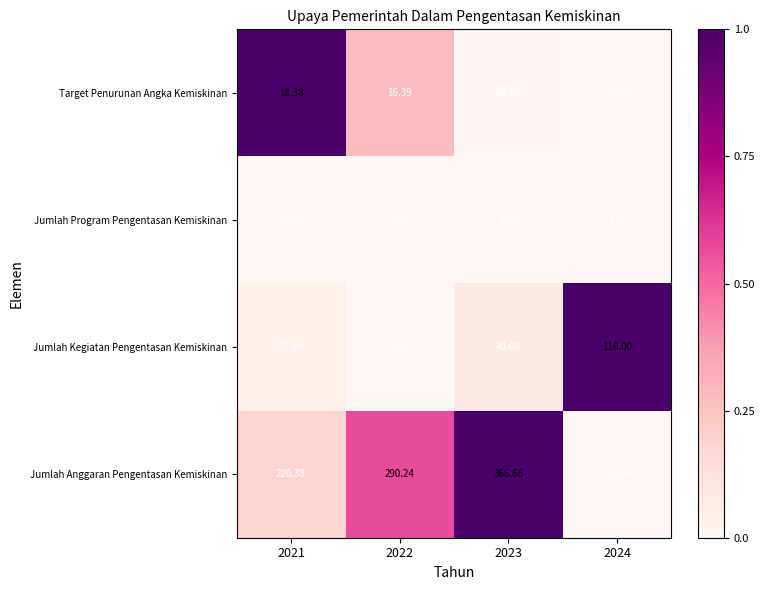

Which series has the largest total across all categories?

Jumlah Anggaran Pengentasan Kemiskinan